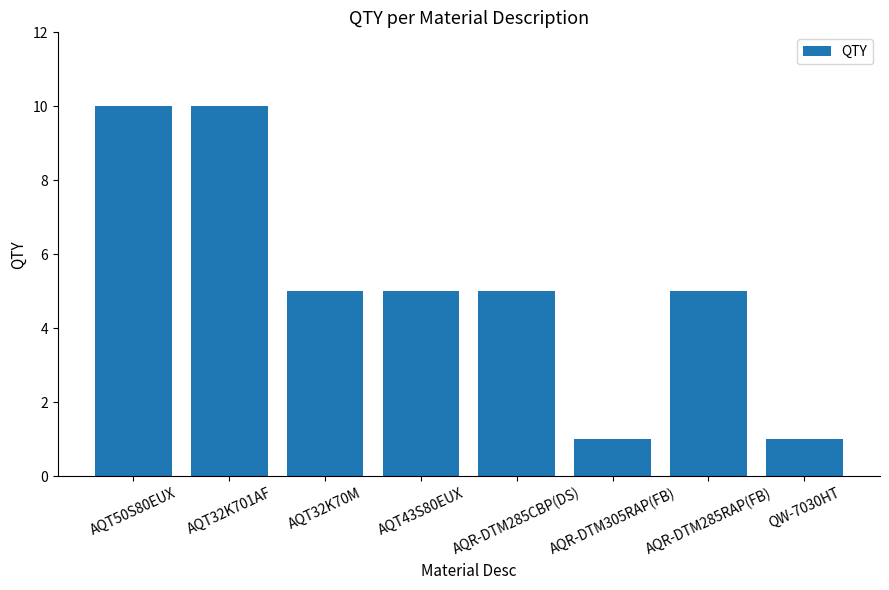

The chart shows a value of 5 at AQR-DTM285RAP(FB). True or false?

True